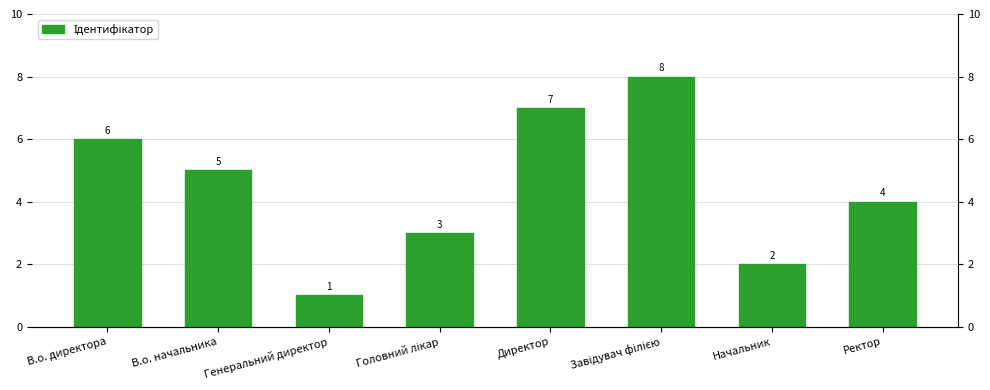

Read the value at Директор.

7